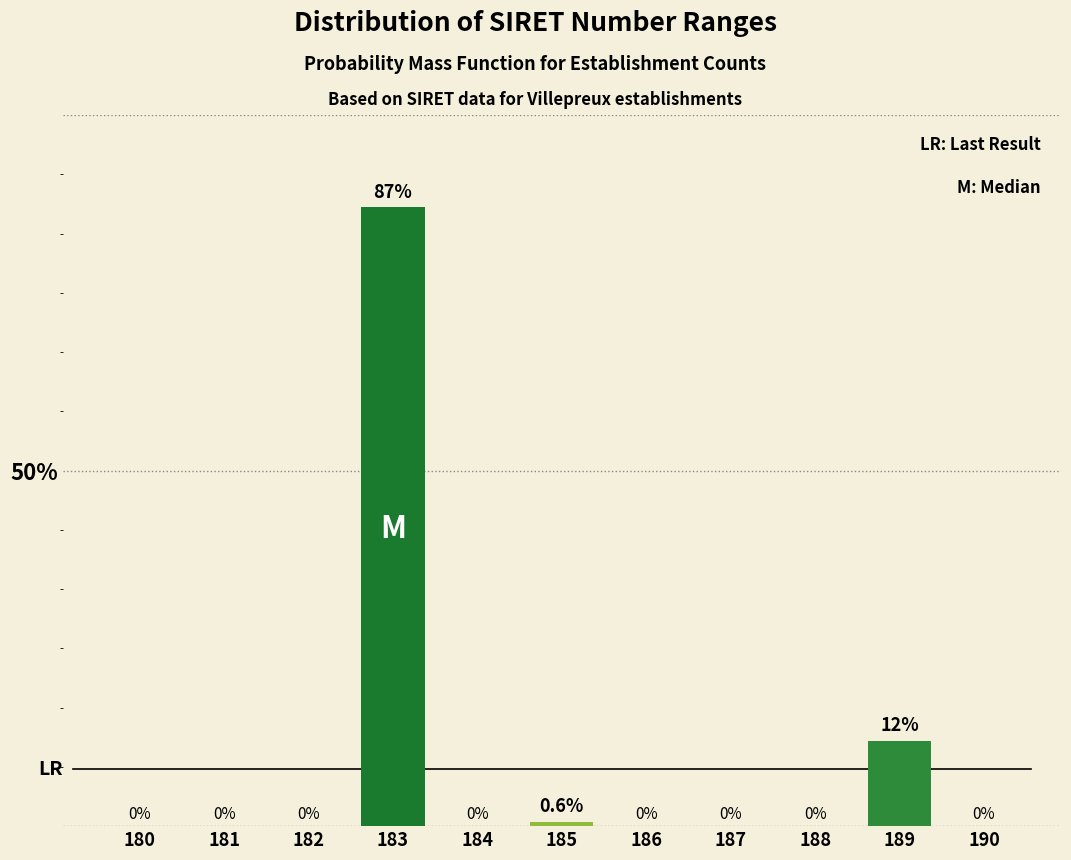

Reading left to right, extract all data points from this chart.

180=0.0	181=0.0	182=0.0	183=87.0	184=0.0	185=0.6	186=0.0	187=0.0	188=0.0	189=12.0	190=0.0